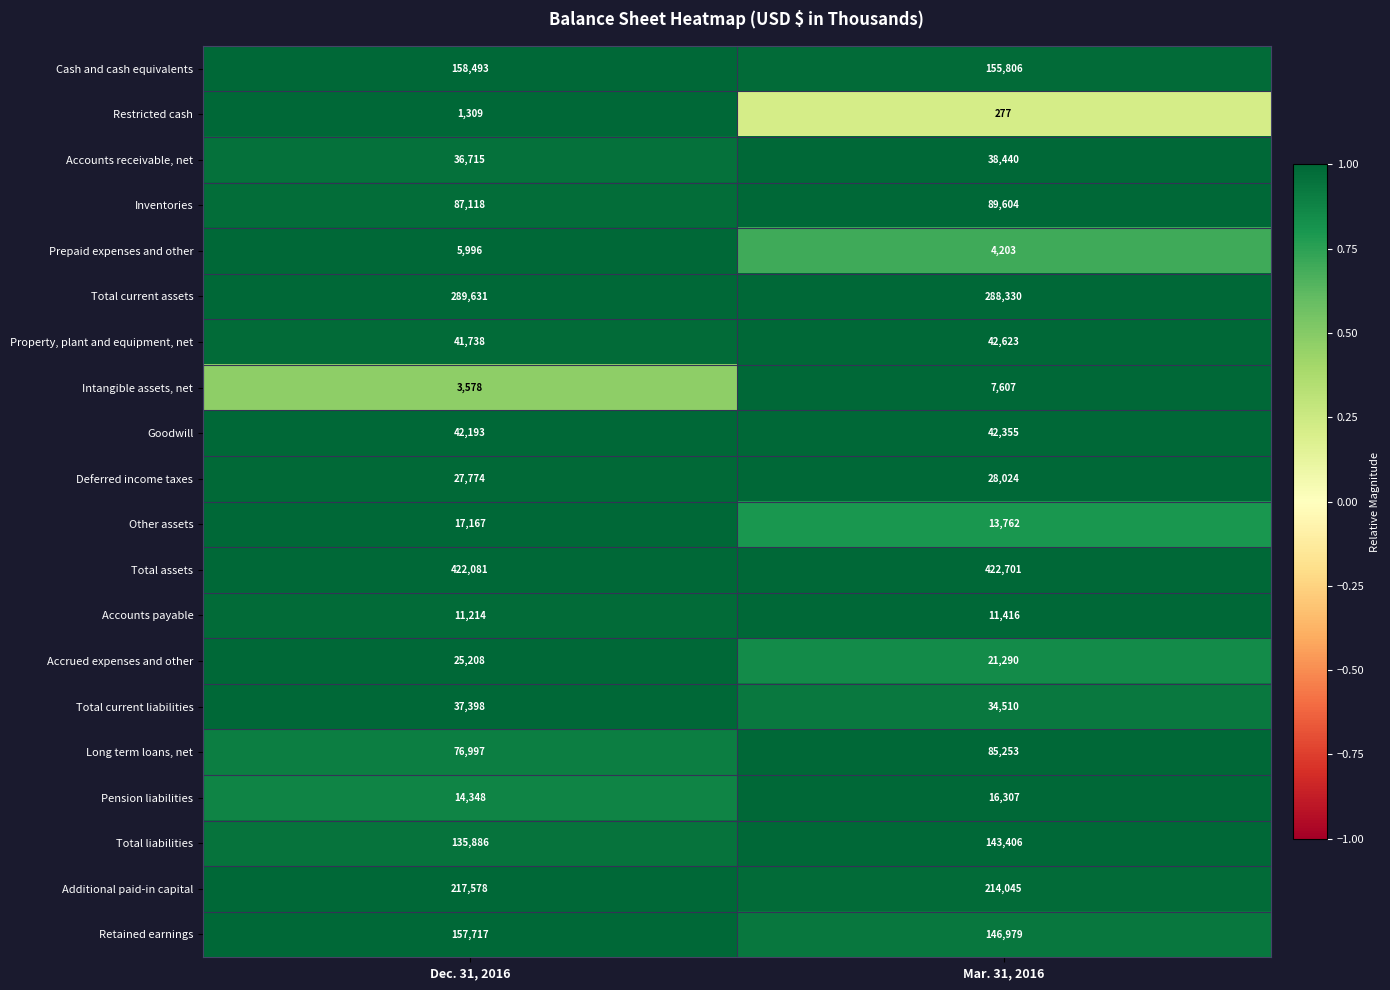

At which label does Additional paid-in capital reach its peak?

Dec. 31, 2016